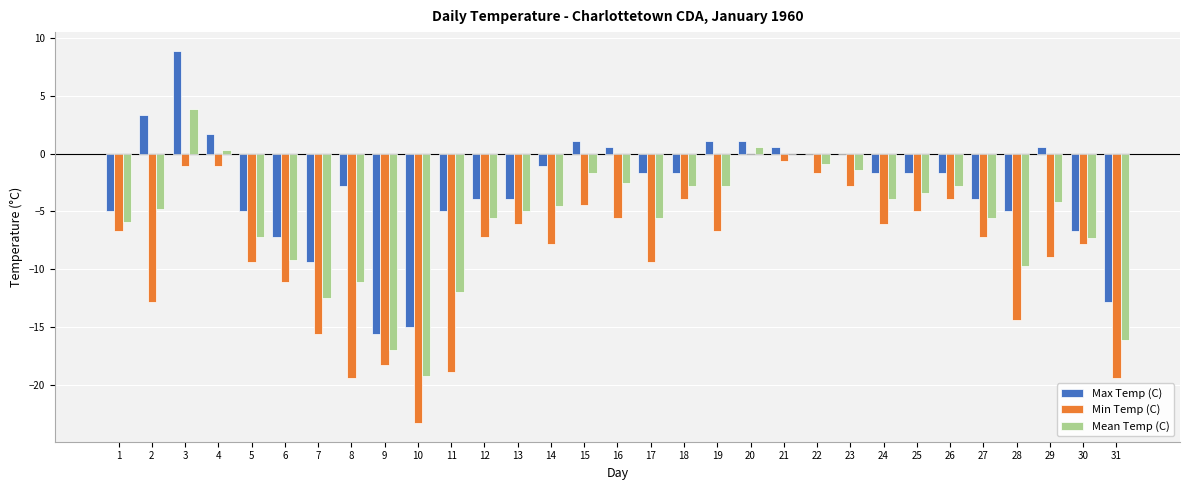

What is the total value across all series at 12?

-16.7